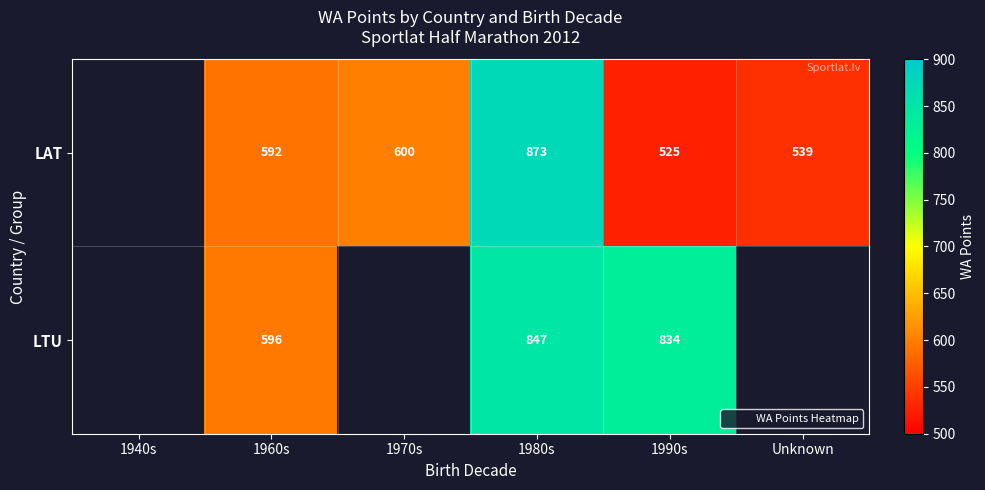

At which category is the sum across all series the highest?

1980s